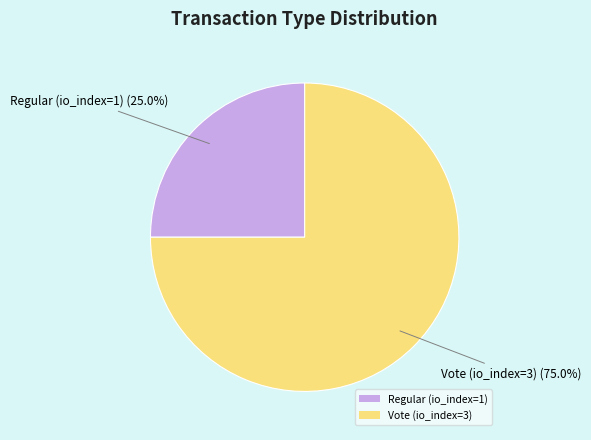

Rank the categories by value from lowest to highest.

Regular (io_index=1), Vote (io_index=3)